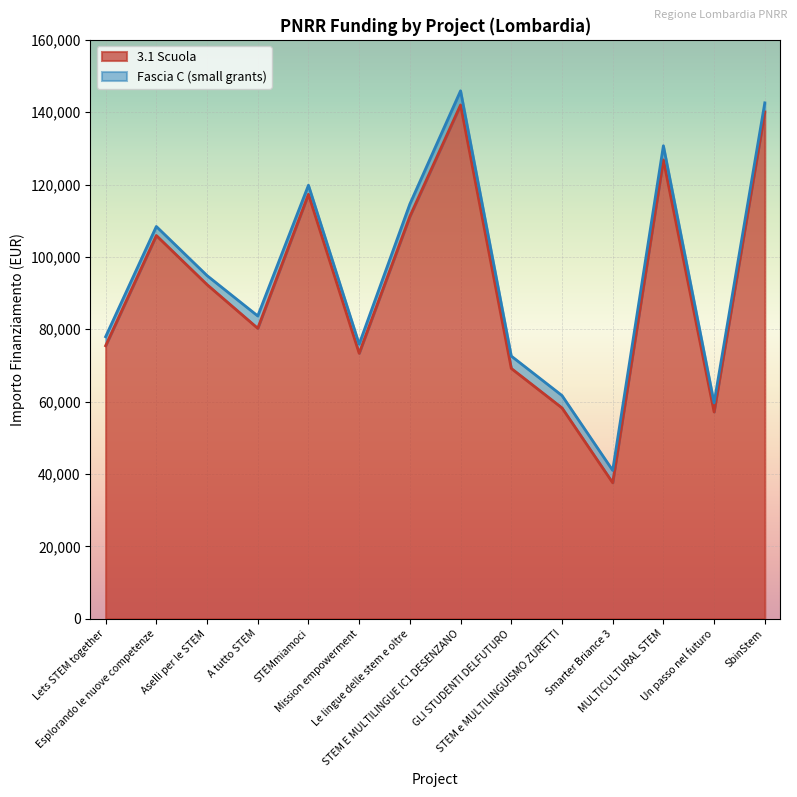

Is it true that the value at Le lingue delle stem e oltre is 111198.7?

True